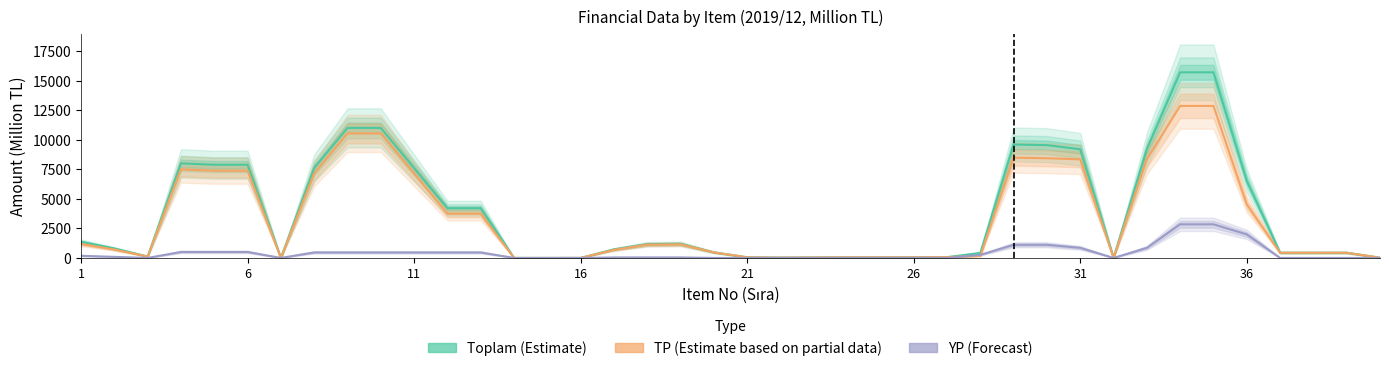

Which series has the largest range (max minus min)?

Toplam (Estimate)